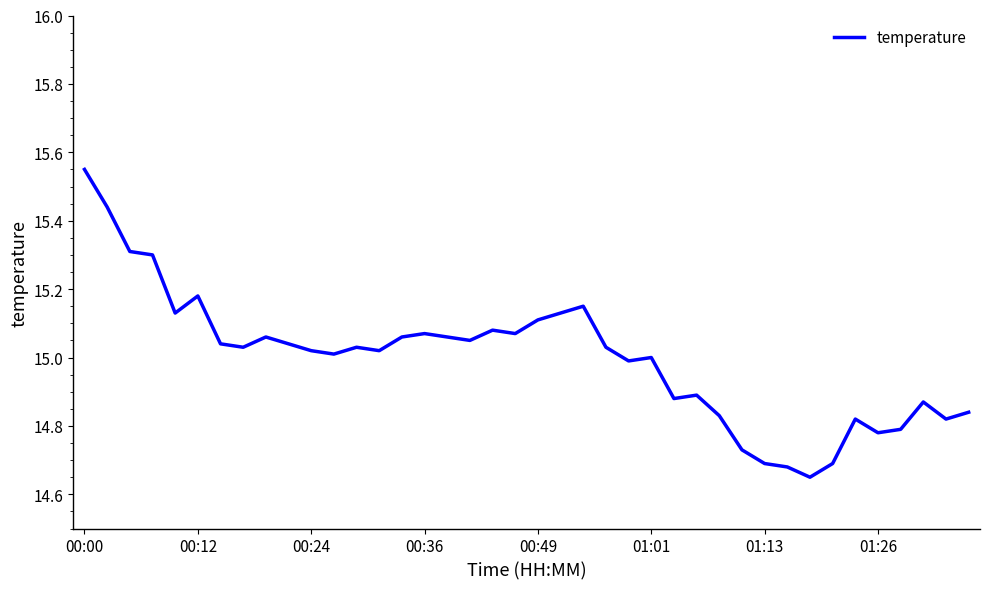

What is the difference between the maximum and minimum values?

0.9